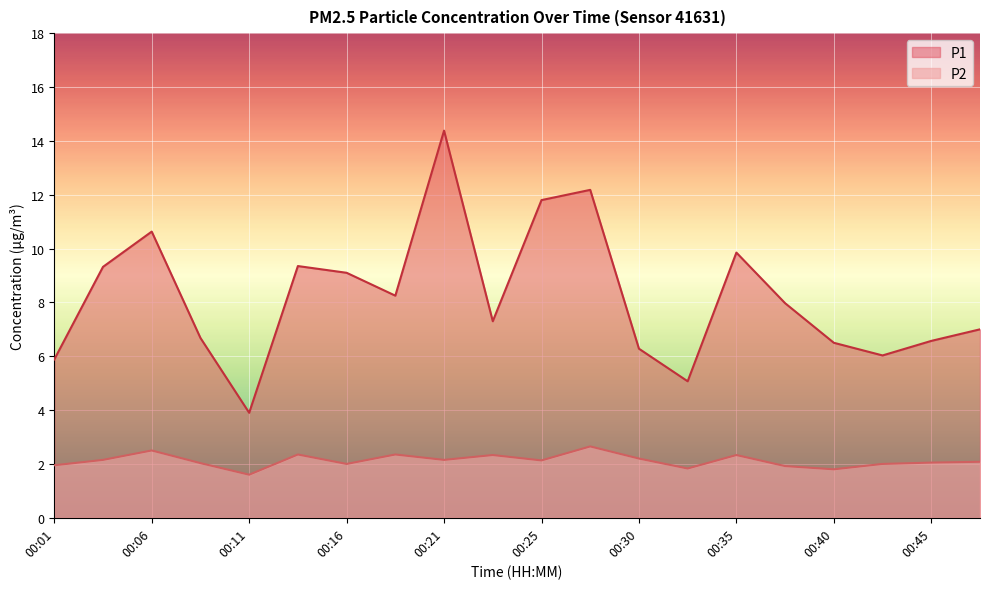

Where is P2 nearest to the value 2?

00:16